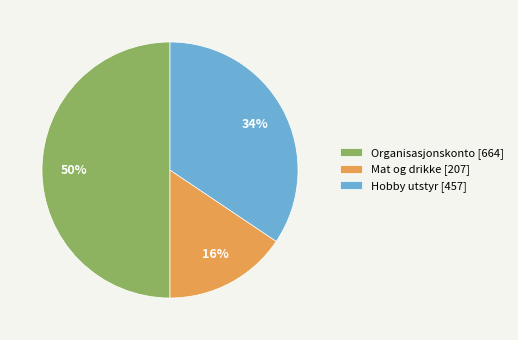

Which category has the smallest portion of the pie?

Mat og drikke